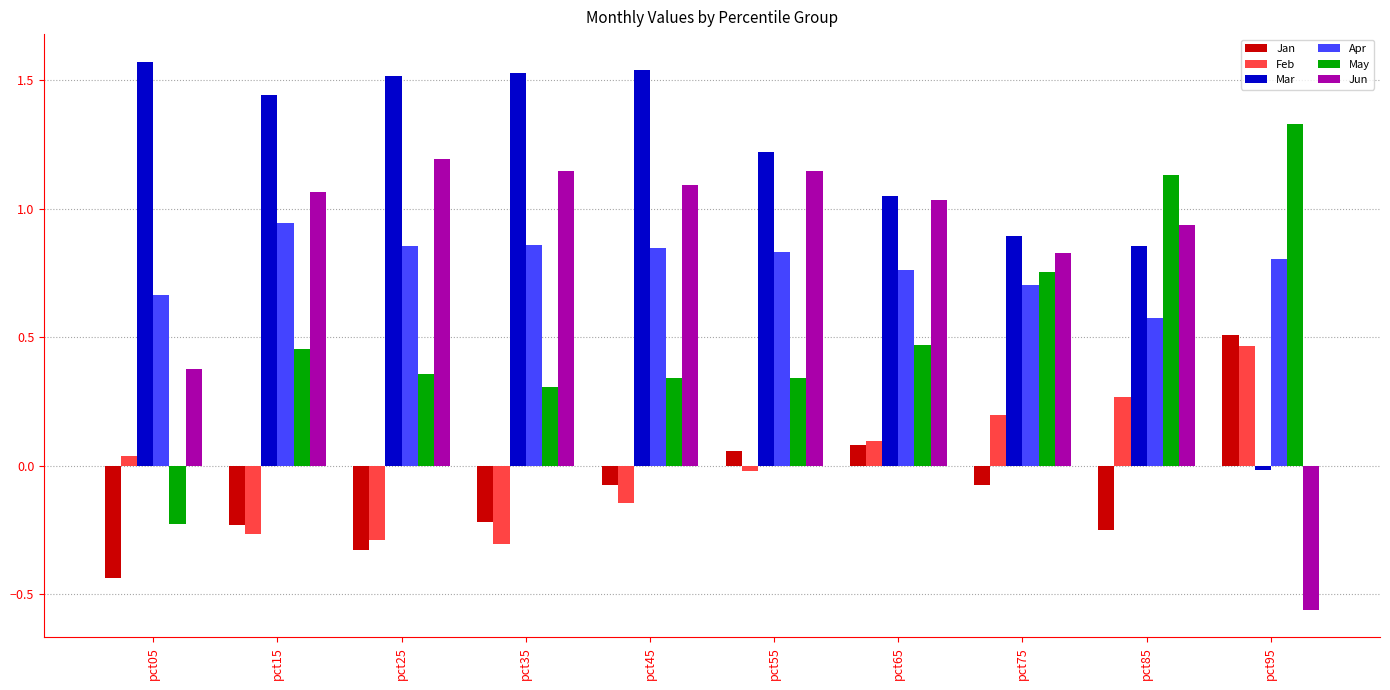

Is it true that May equals 0.7 at pct95?

False